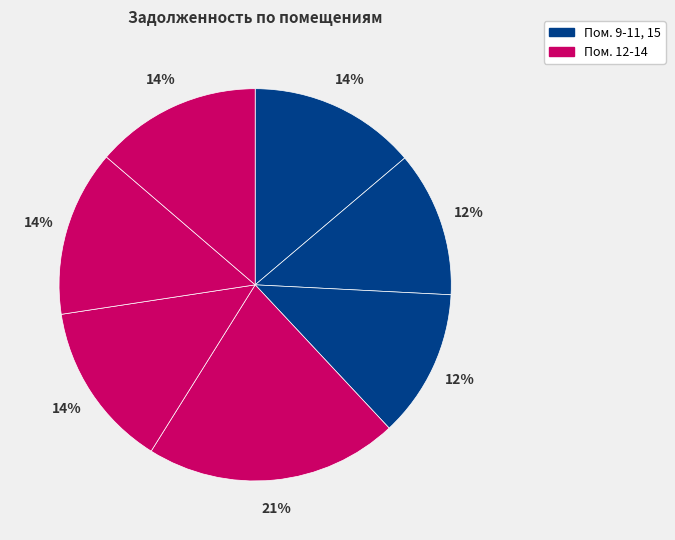

How many slices are in this pie chart?

7